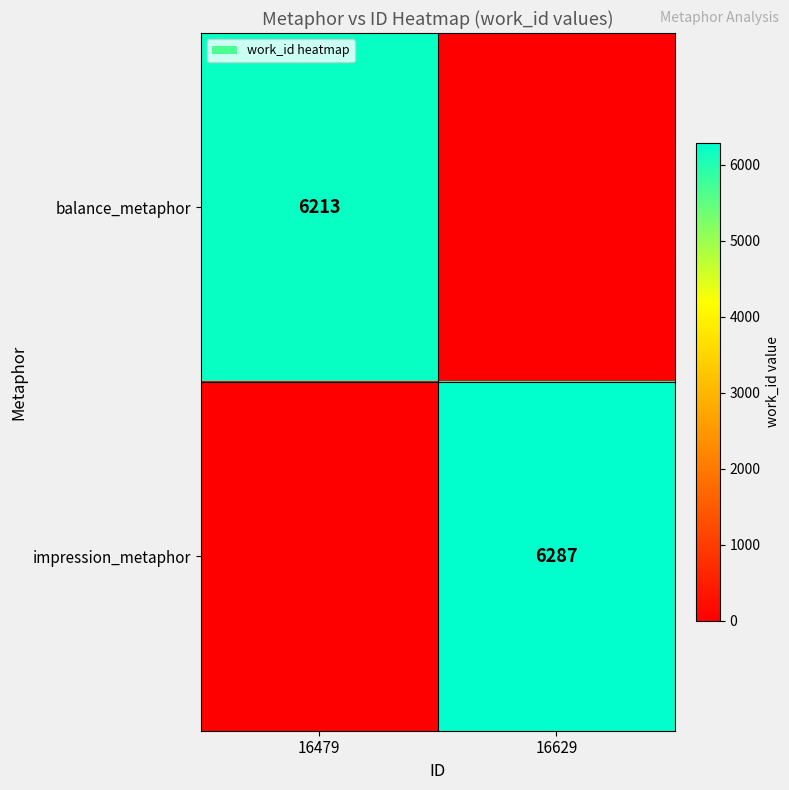

True or false: balance_metaphor has a value of 3784 at 16479.

False